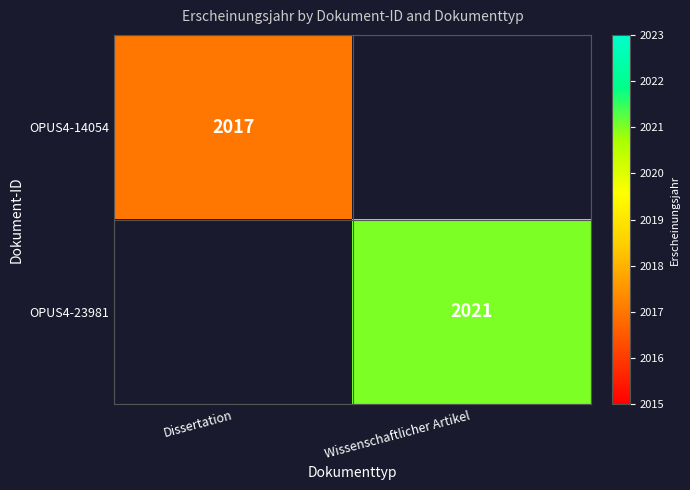

True or false: OPUS4-23981 has a value of 2021 at Wissenschaftlicher Artikel.

True